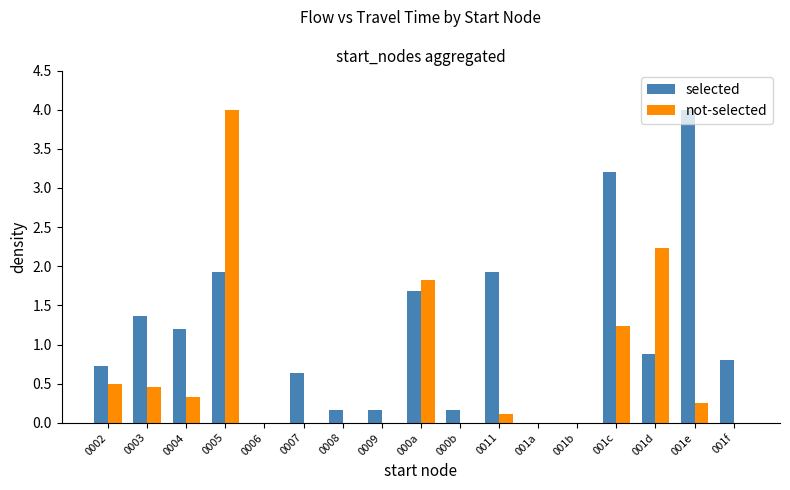

What are all the series names shown in the legend?

selected, not-selected